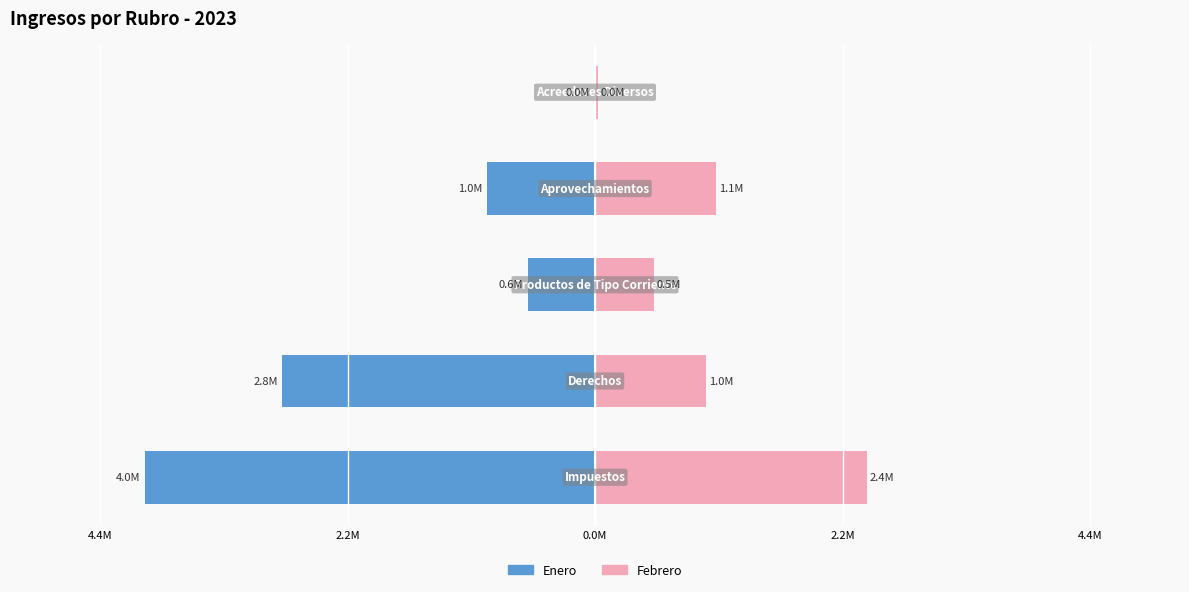

How many values in the Enero series exceed -972596?

2